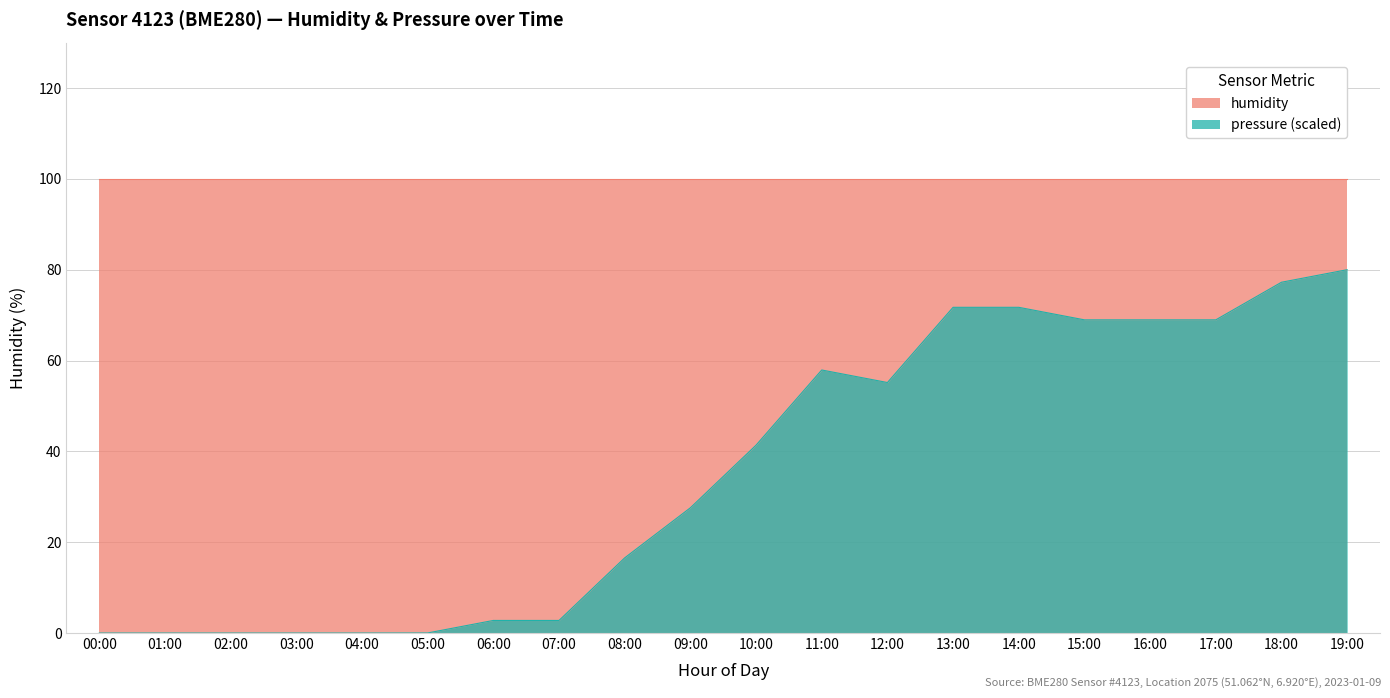

Where is the first local minimum?

12:00